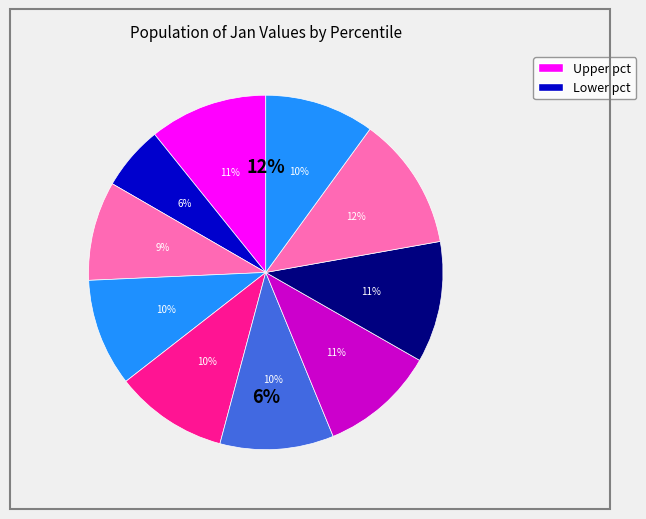

Rank the categories by value from lowest to highest.

pct15, pct25, pct35, pct95, pct45, pct55, pct65, pct05, pct75, pct85